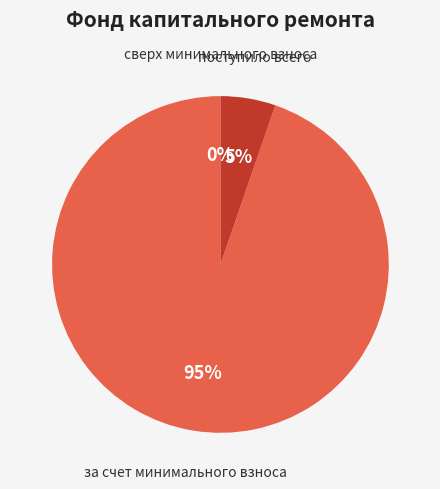

What portion of the pie excludes за счет минимального взноса?

5.3%